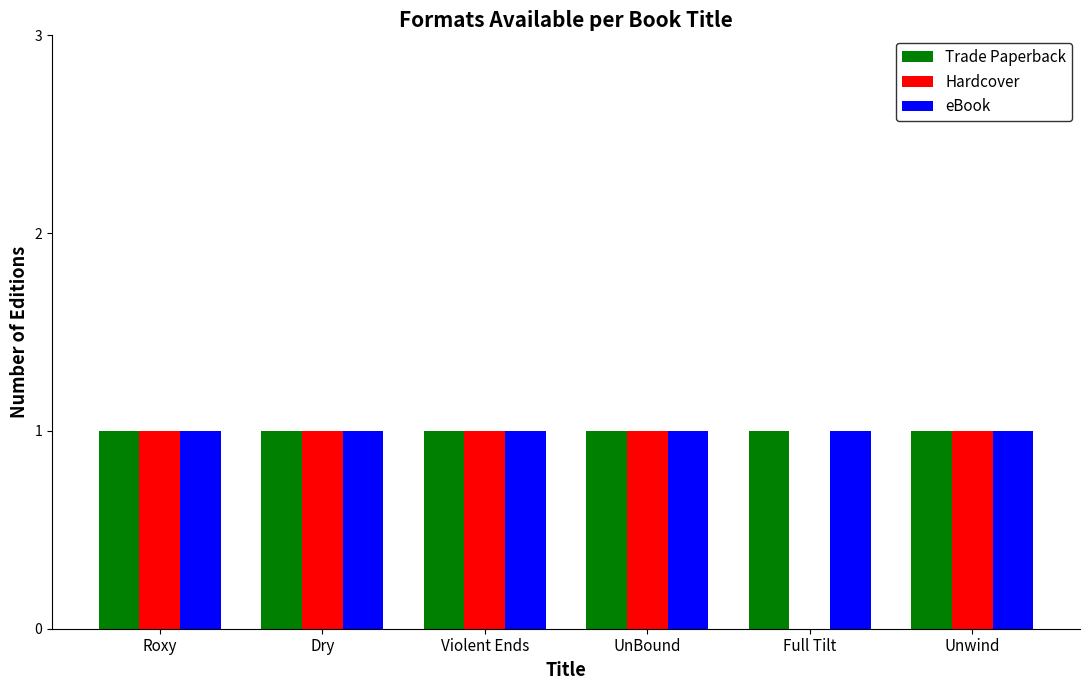

Which series has the widest spread of values?

Hardcover